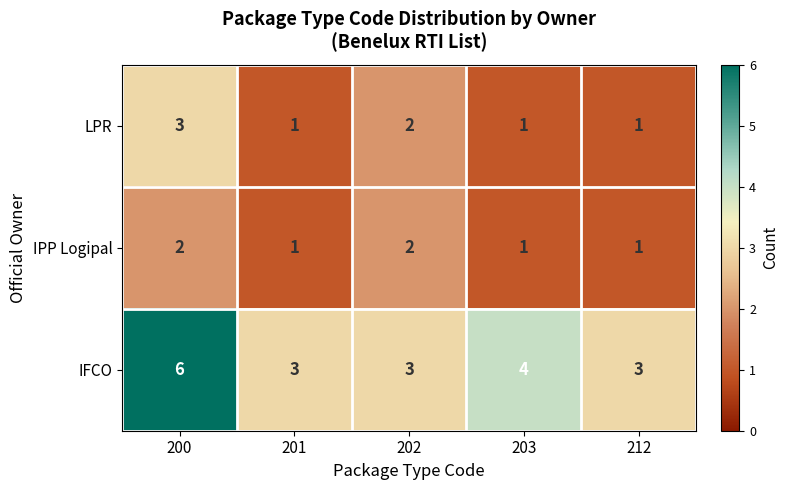

How many data points in IPP Logipal are above 1?

2